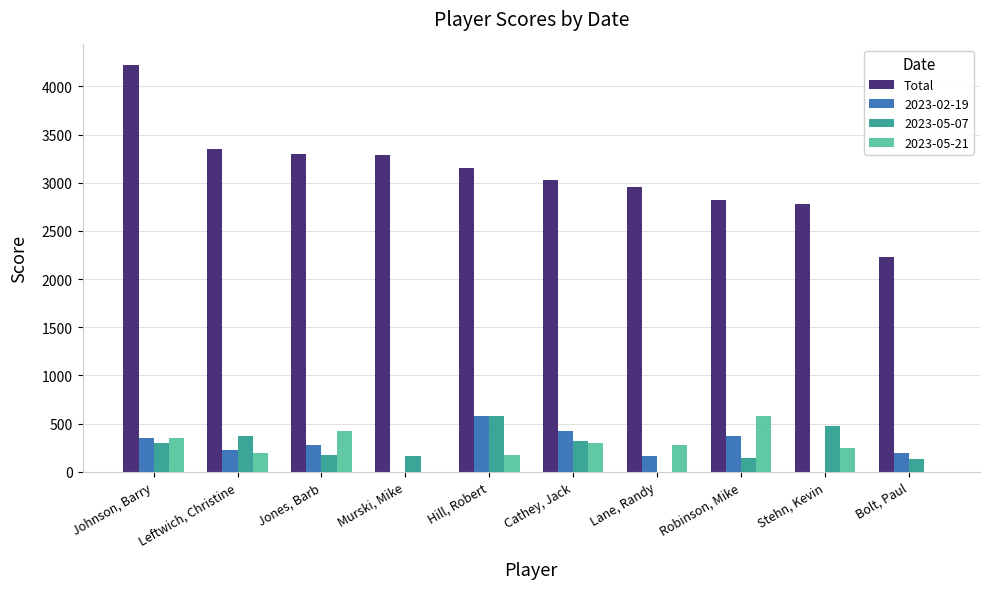

What is the sum of the Total values at Cathey, Jack and Murski, Mike?

6310